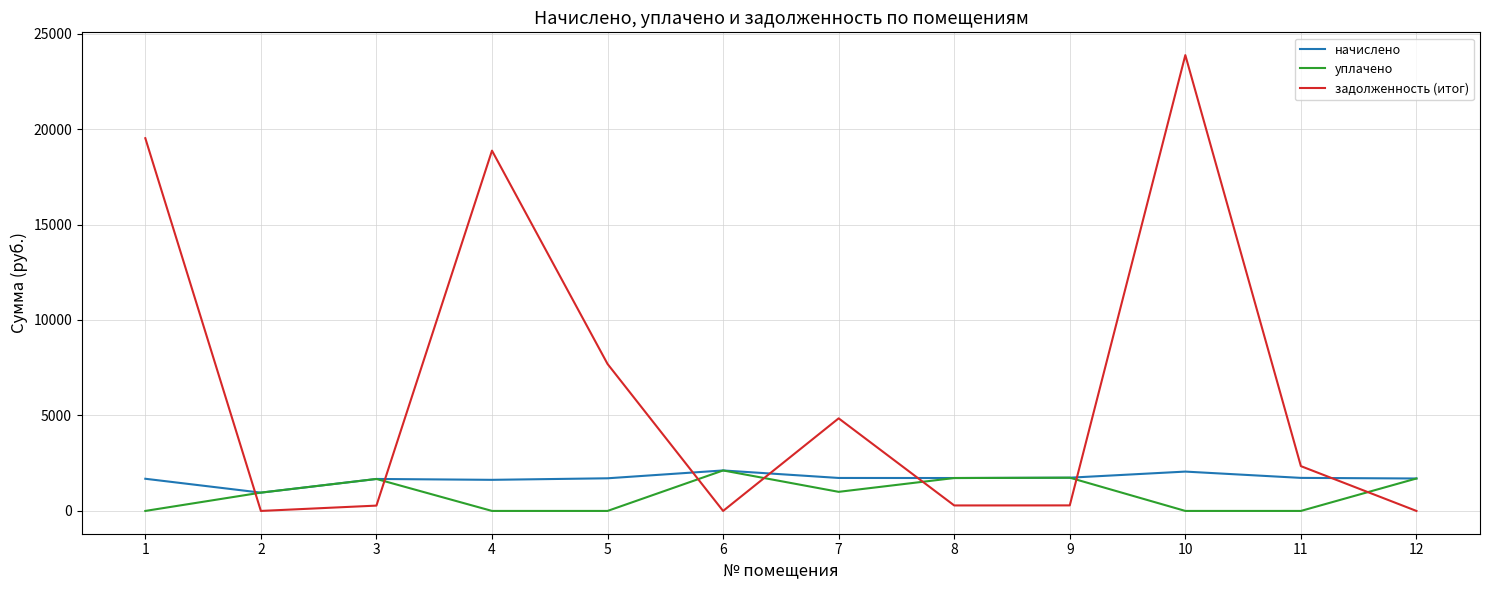

What is the highest value of the начислено series?

2120.0